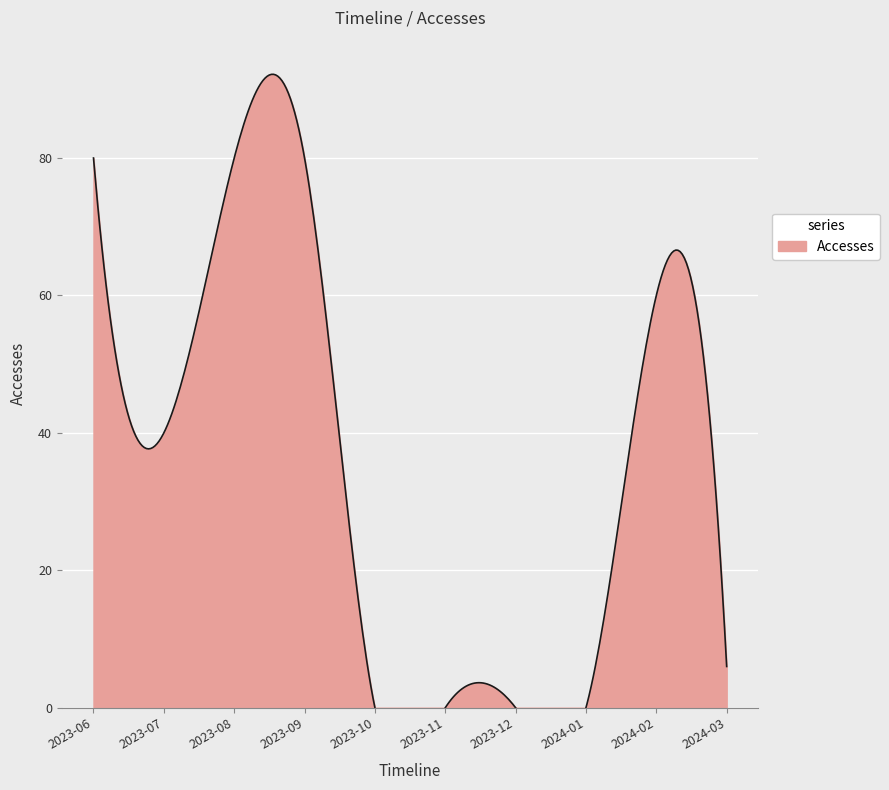

What is the spread (max minus min) of values at 2024-03?

5